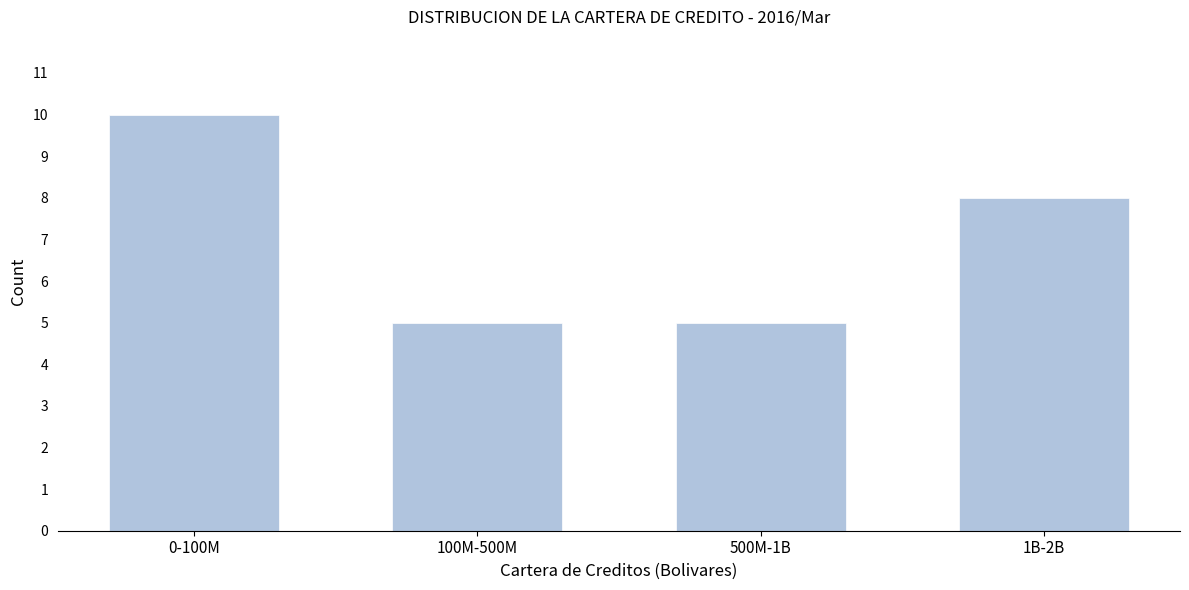

Reading right to left, transcribe all the data shown in this chart.

1B-2B=8	500M-1B=5	100M-500M=5	0-100M=10